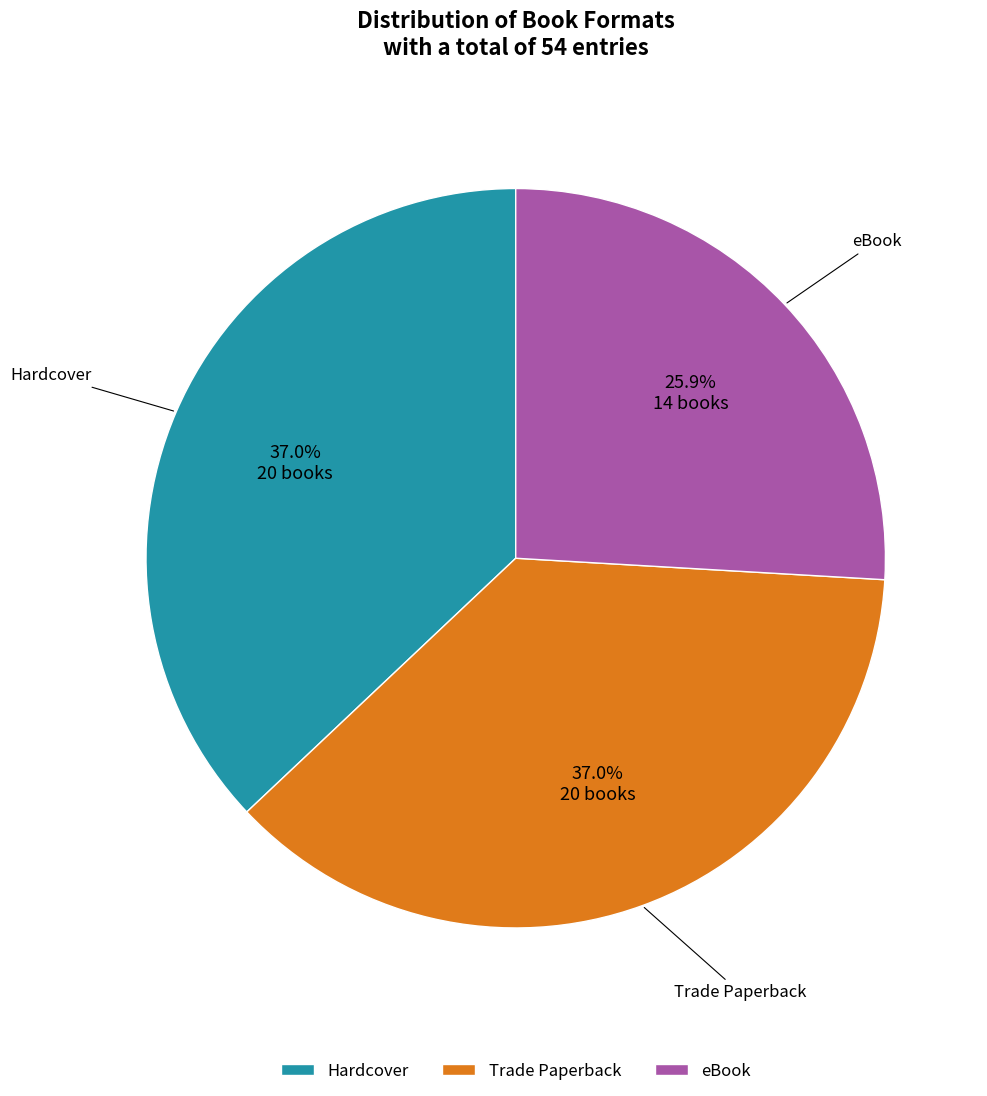

To the nearest percent, what percentage of the pie is Hardcover?

37%